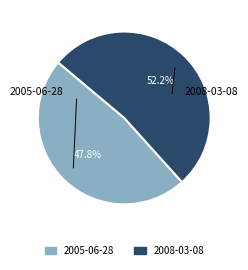

What is the smallest slice in the pie chart?

2005-06-28